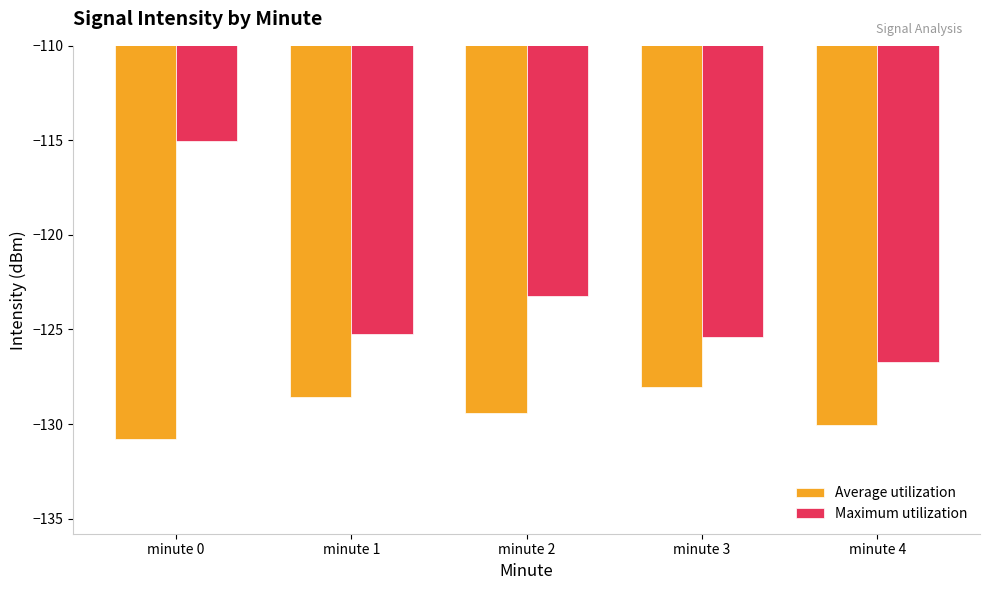

Between minute 0 and minute 3, which series saw the biggest shift?

Maximum utilization